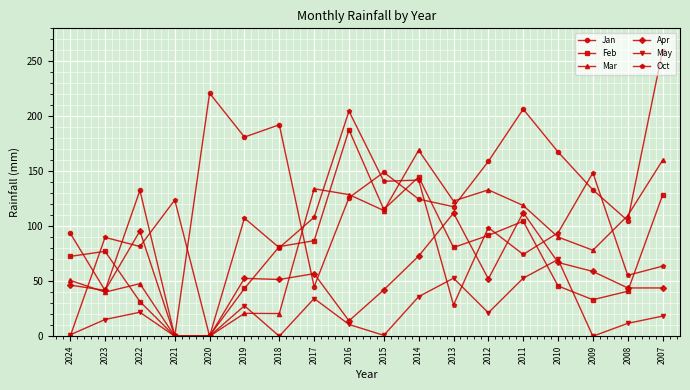

The value of Oct at 2022 is 81.6. True or false?

True